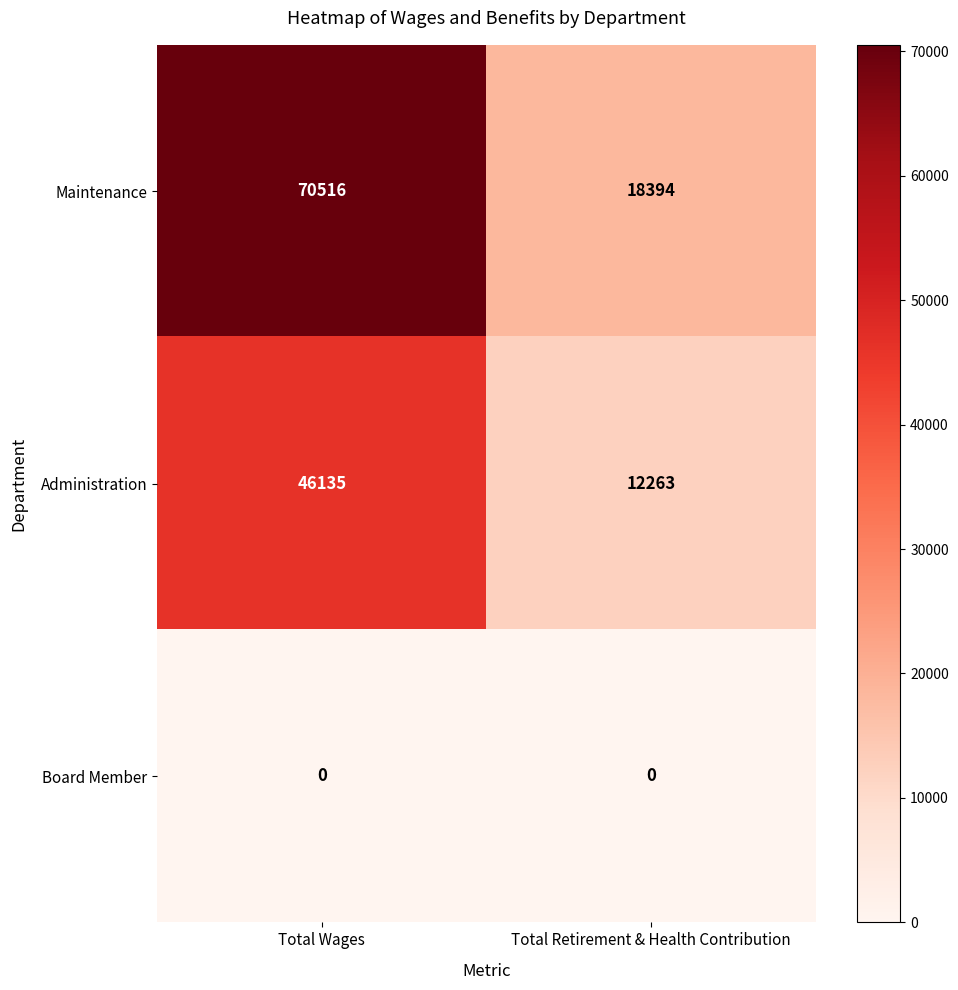

What is the maximum value shown in the chart?

70516